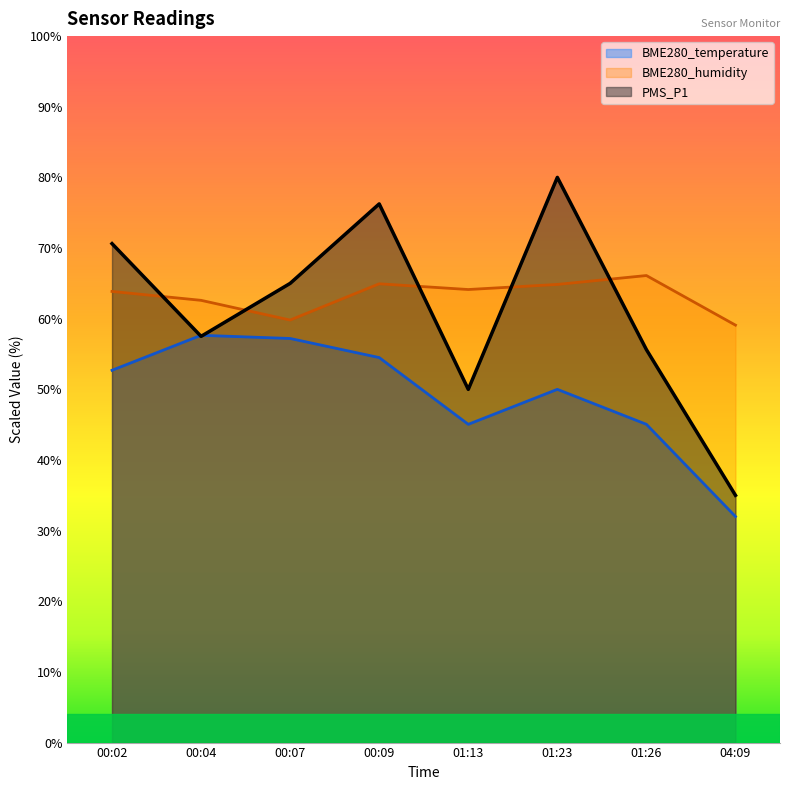

At how many categories does at least one series exceed 33?

8